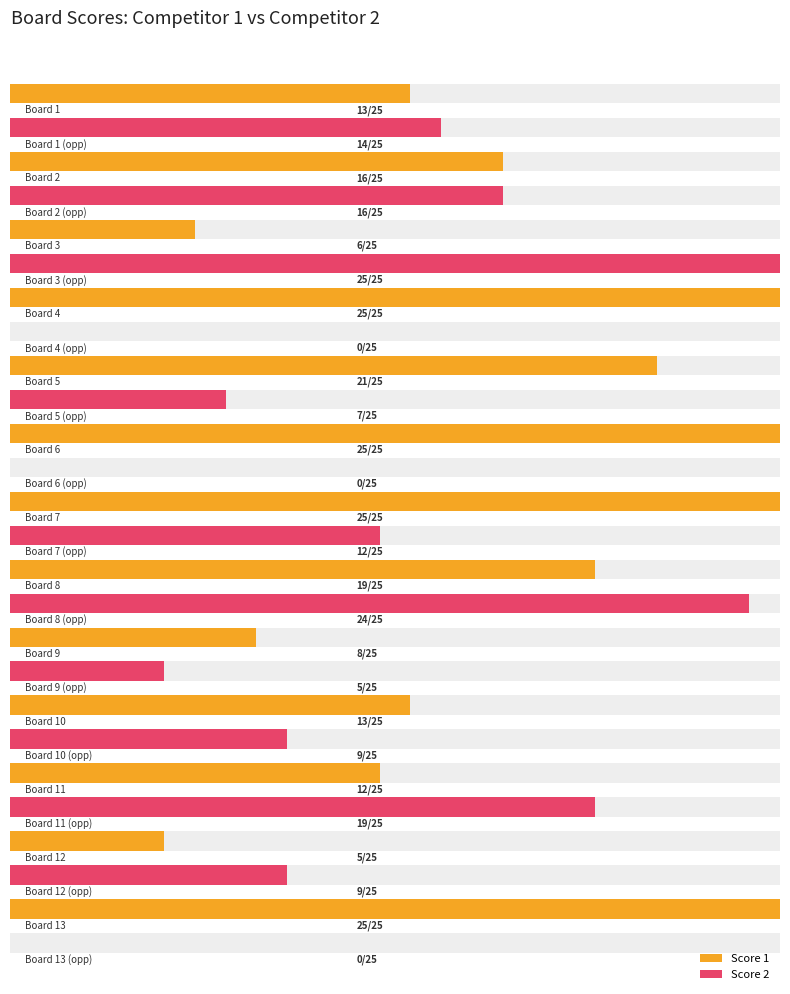

List the labels in order of Score 2 value, smallest first.

Board 4, Board 6, Board 13, Board 9, Board 5, Board 10, Board 12, Board 7, Board 1, Board 2, Board 11, Board 8, Board 3